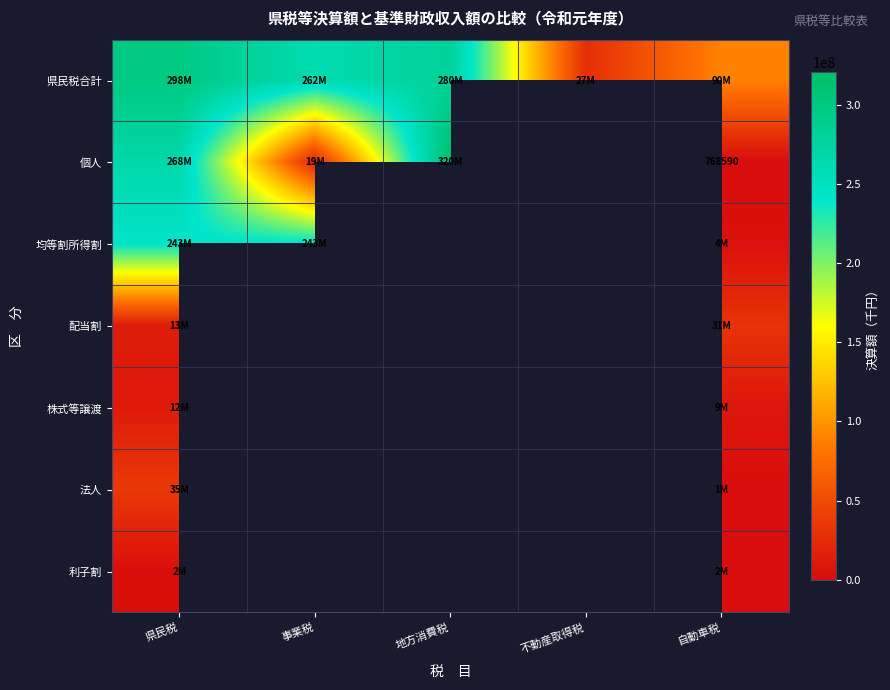

How many series are shown in this chart?

7